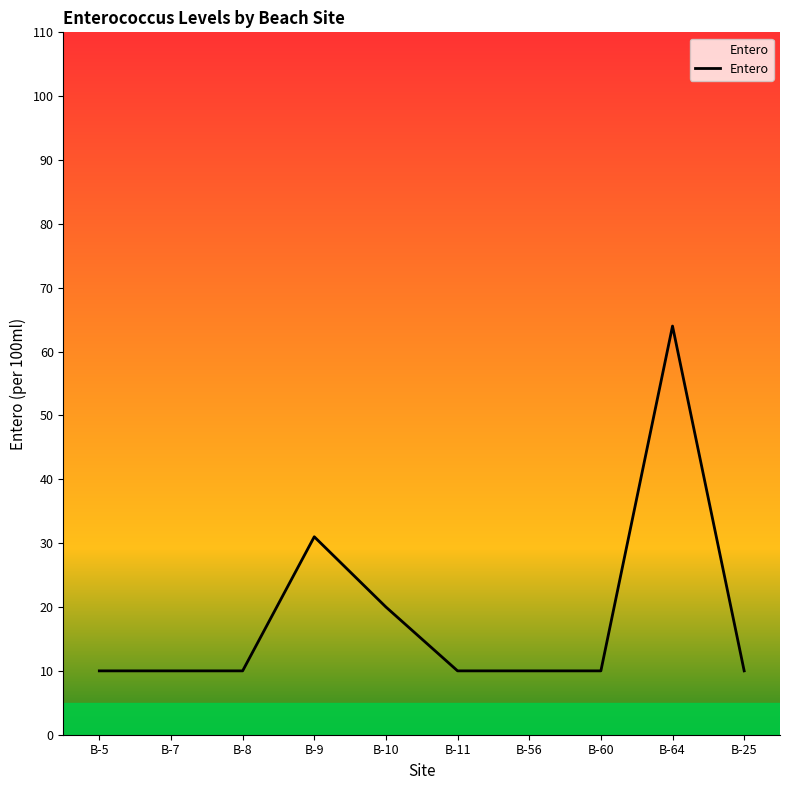

What is the difference between the maximum and second lowest values?

54